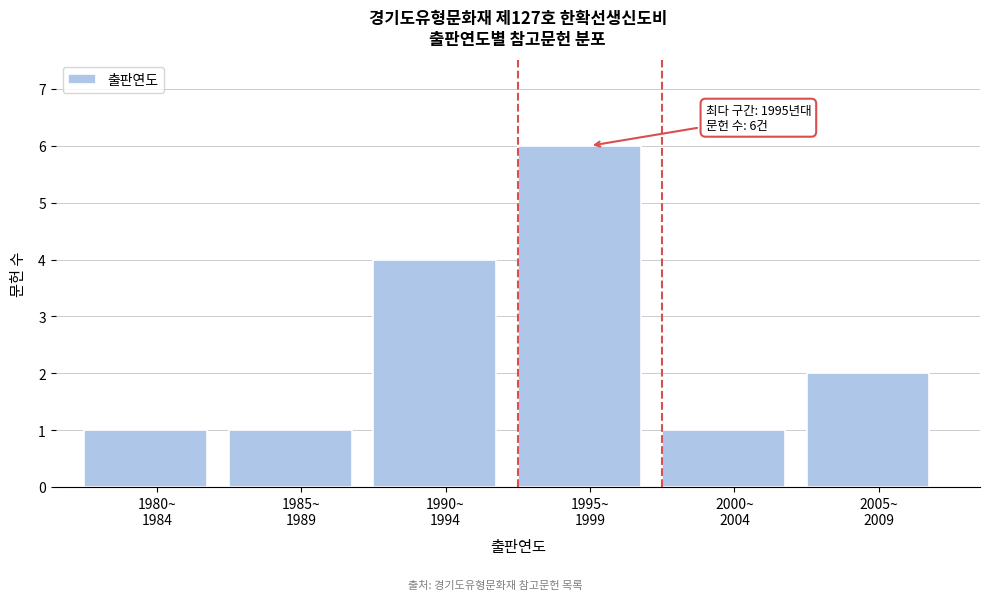

Reading right to left, transcribe all the data shown in this chart.

2	1	6	4	1	1